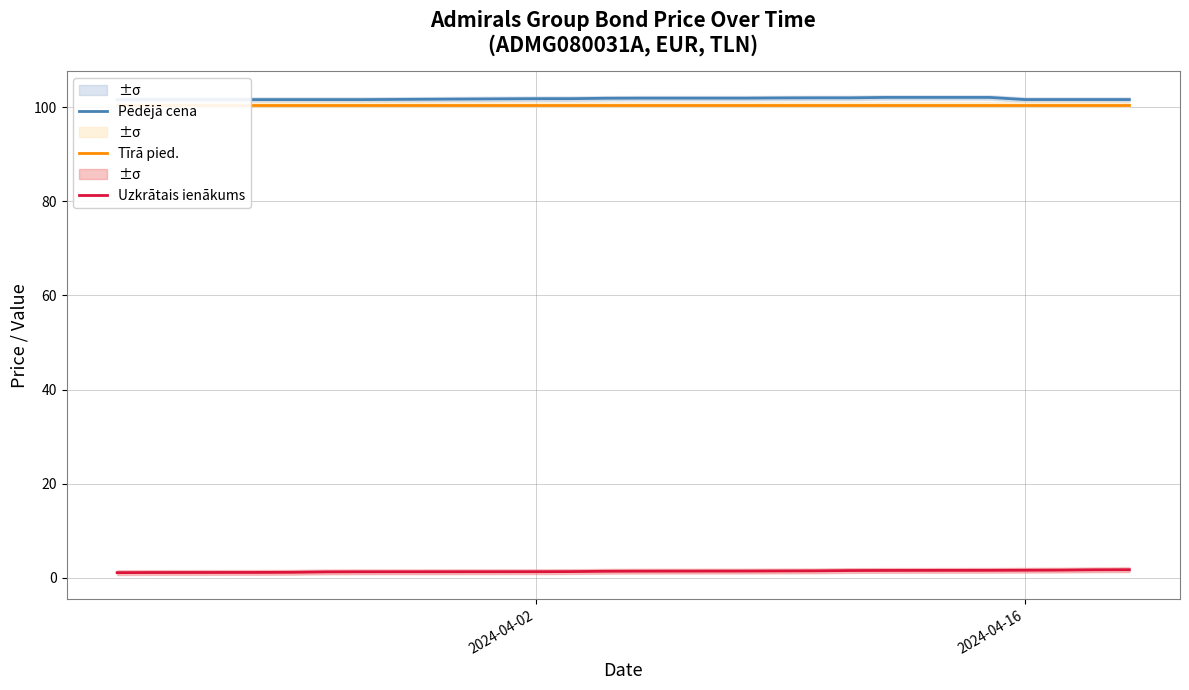

True or false: Pēdējā cena and Uzkrātais ienākums intersect in this chart.

False